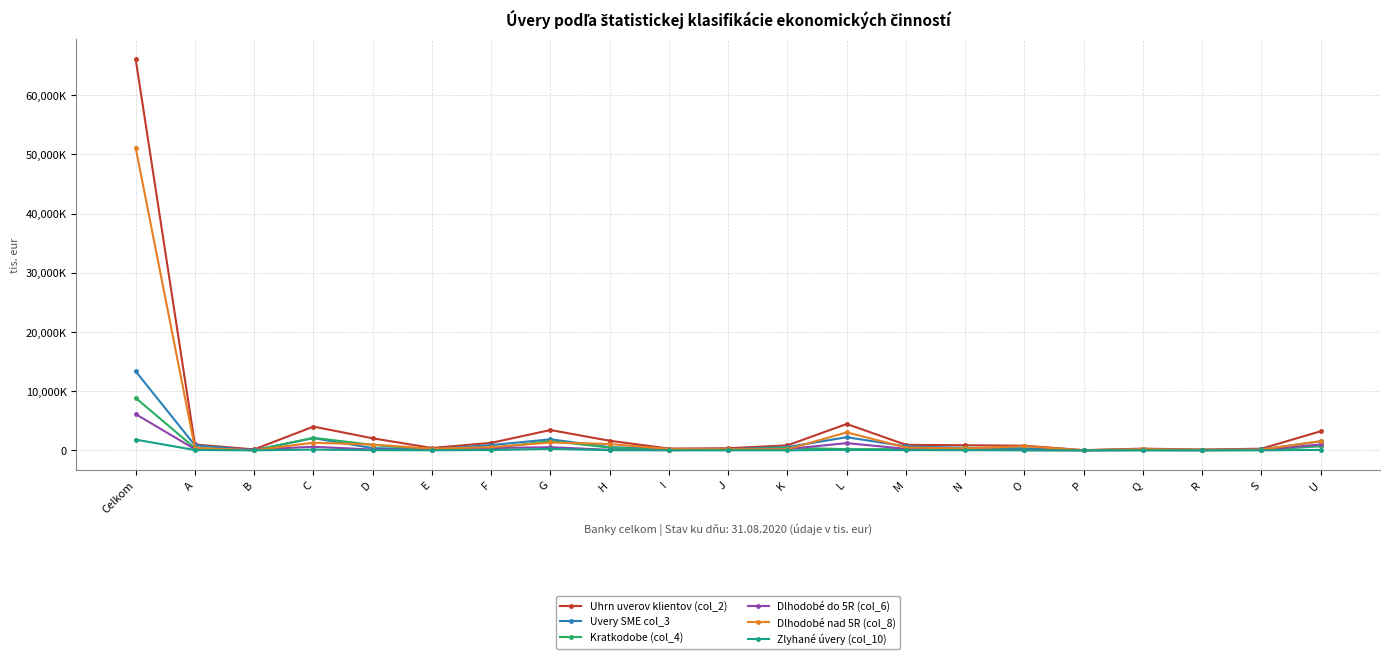

List the series in order of their peak value, highest first.

Uhrn uverov klientov (col_2), Dlhodobé nad 5R (col_8), Uvery SME col_3, Kratkodobe (col_4), Dlhodobé do 5R (col_6), Zlyhané úvery (col_10)